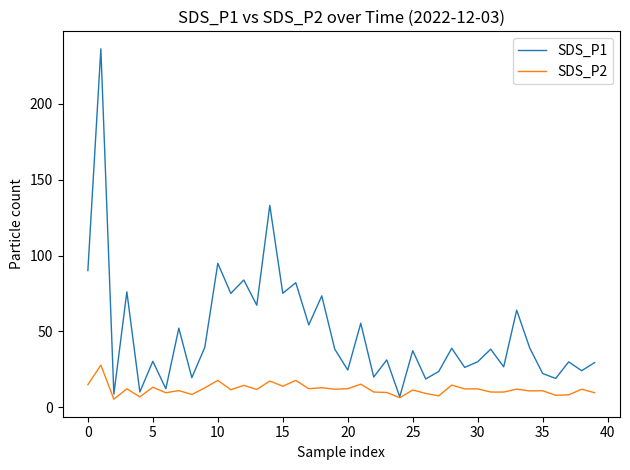

Which series has the largest range (max minus min)?

SDS_P1